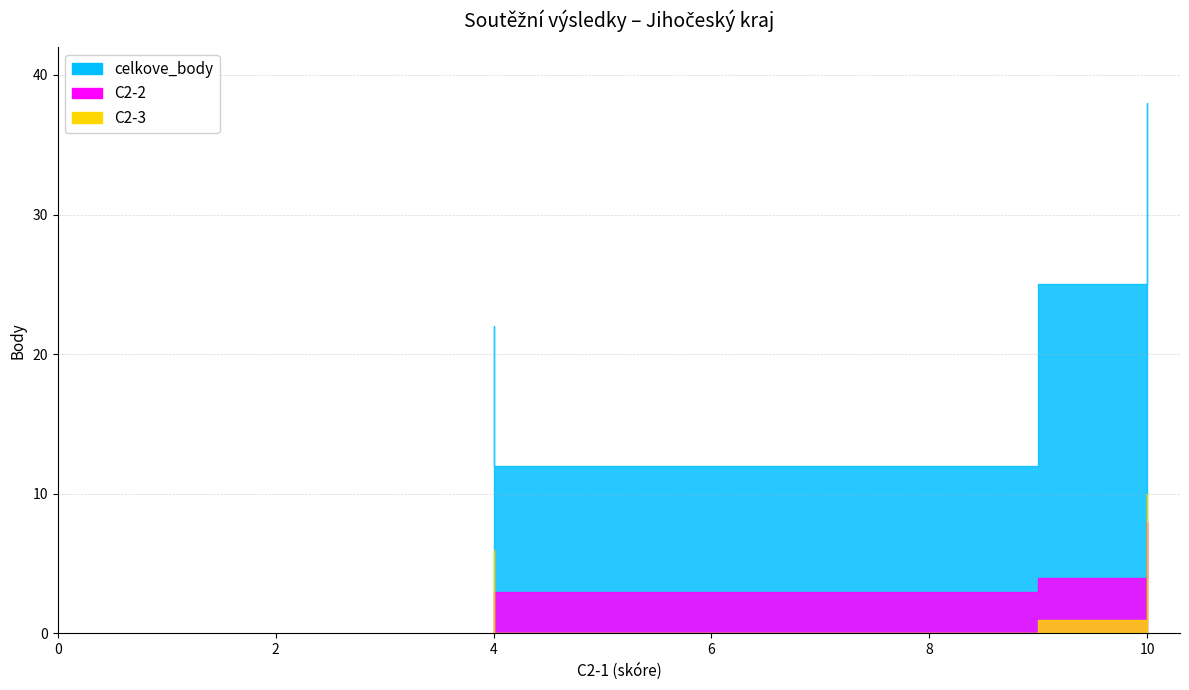

At which label does C2-3 reach its peak?

10